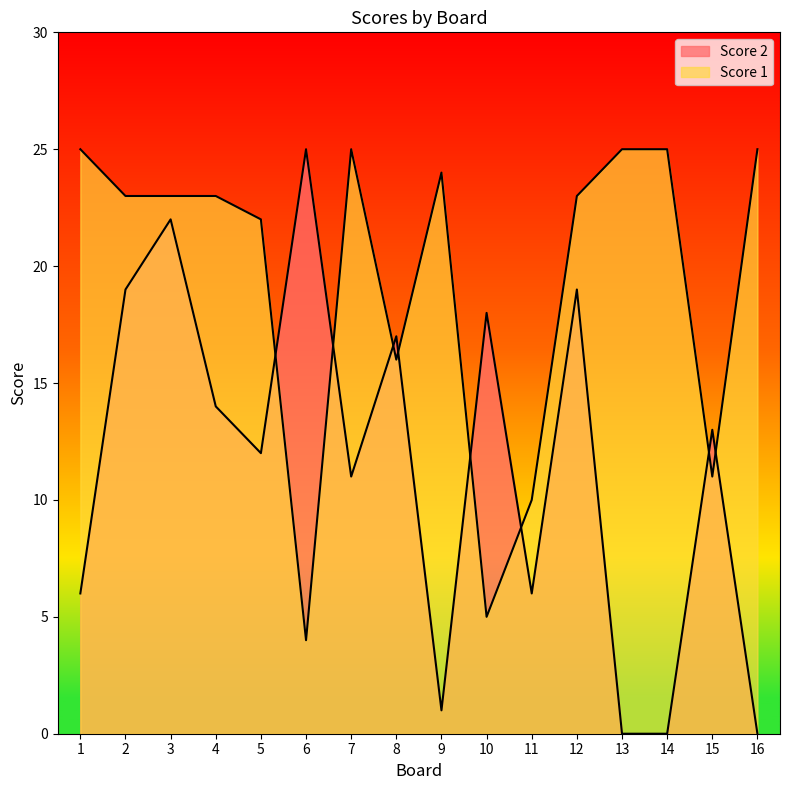

At which label does Score 1 reach its minimum?

6